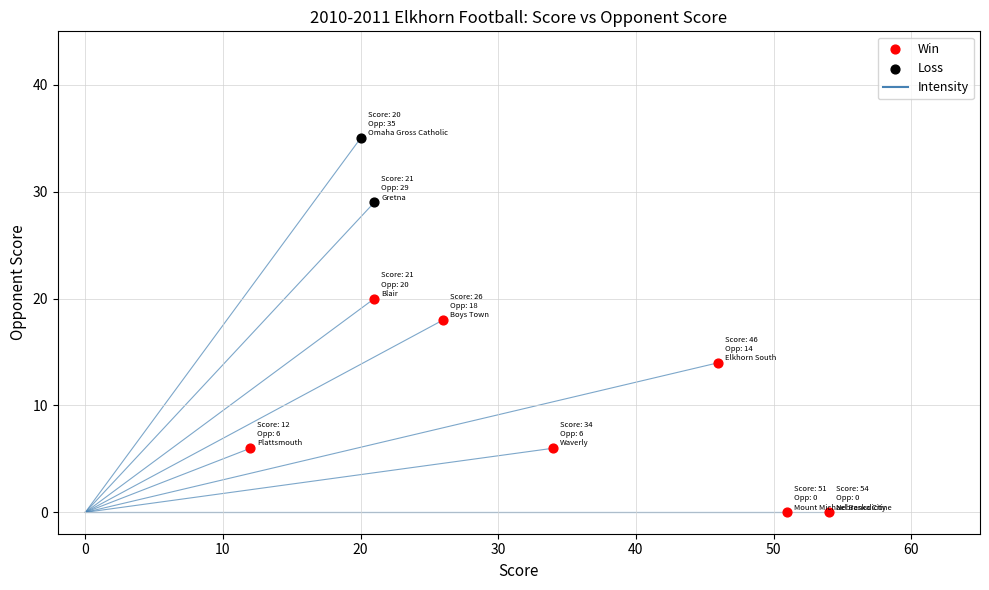

Which series contains the highest Y value?

Loss